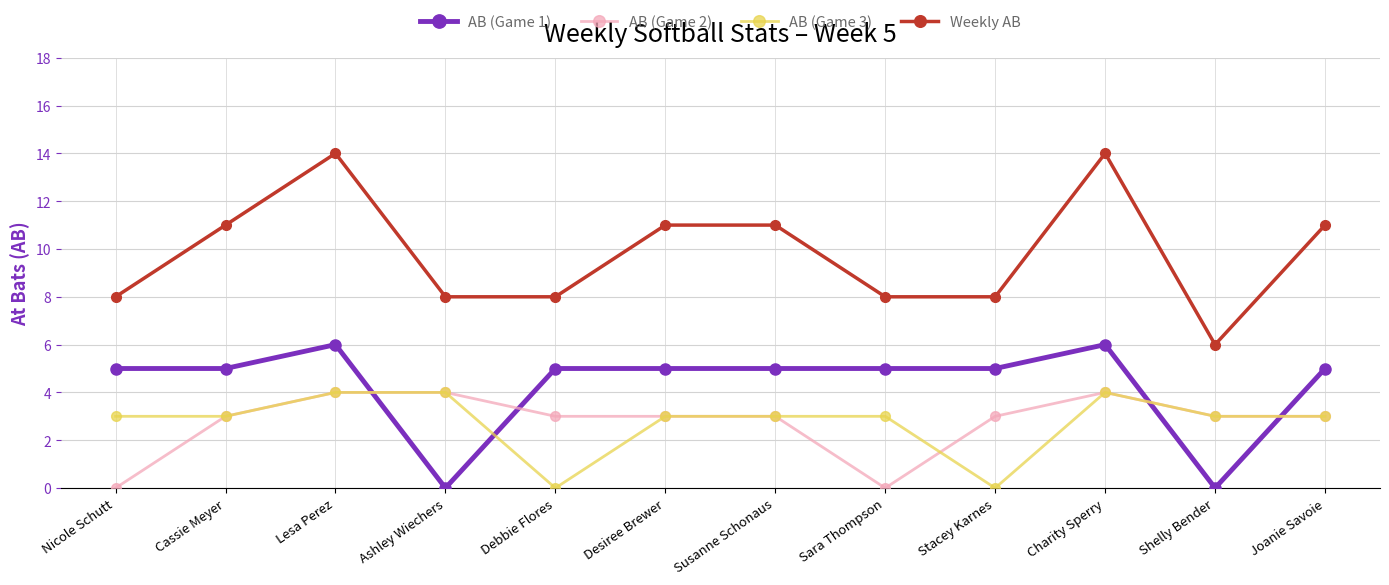

Which series has the largest total across all categories?

Weekly AB